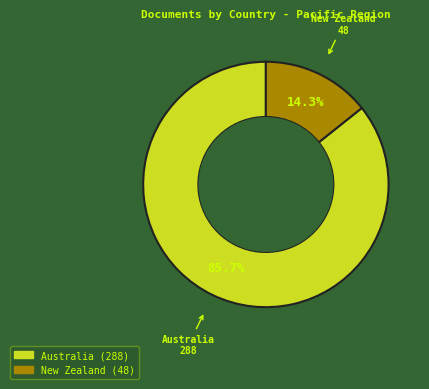

What is the smallest slice in the pie chart?

New Zealand